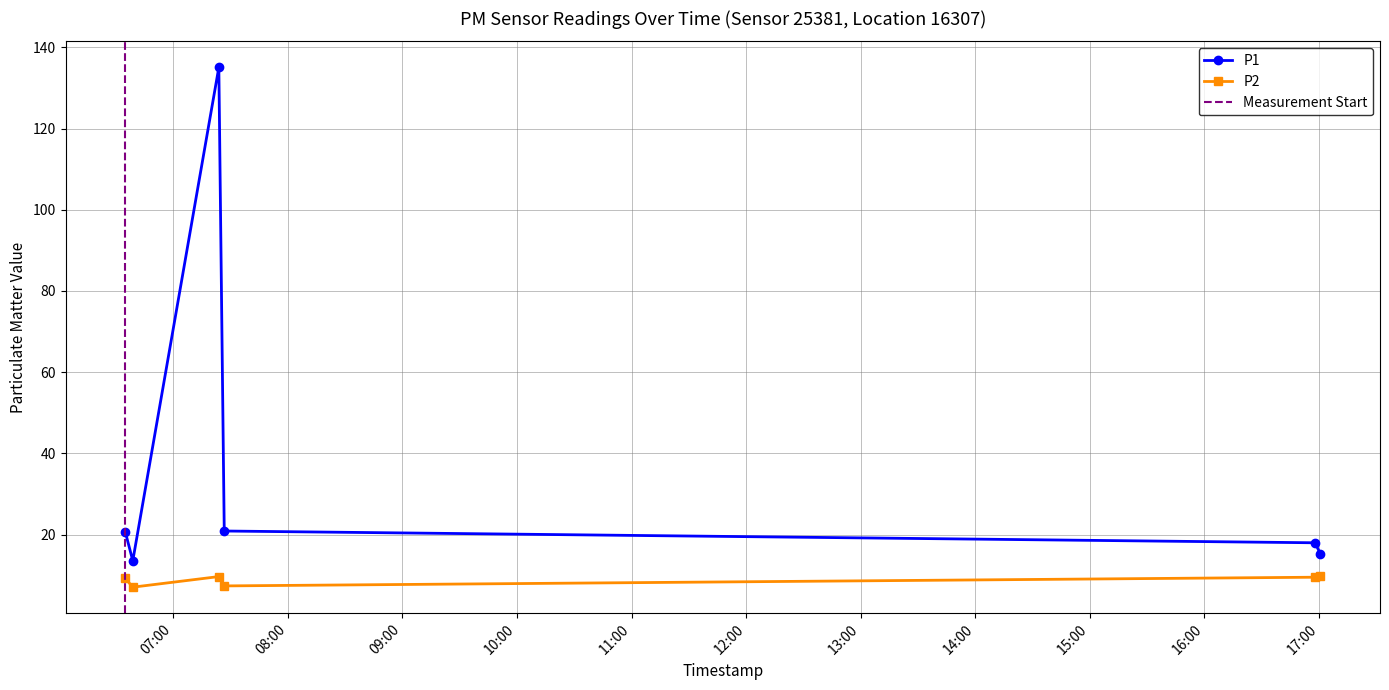

List the series in order of their overall mean, lowest first.

P2, P1